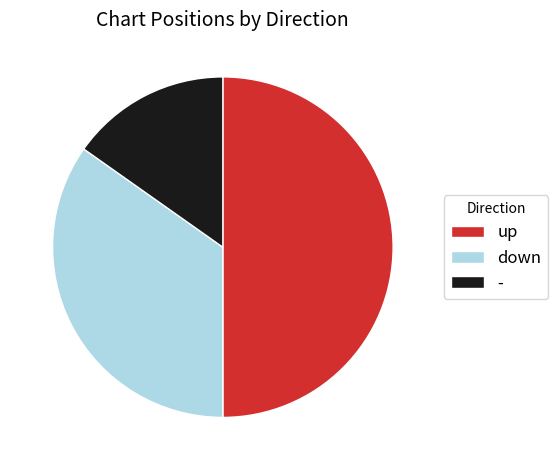

Does - account for over 50% of the chart?

No